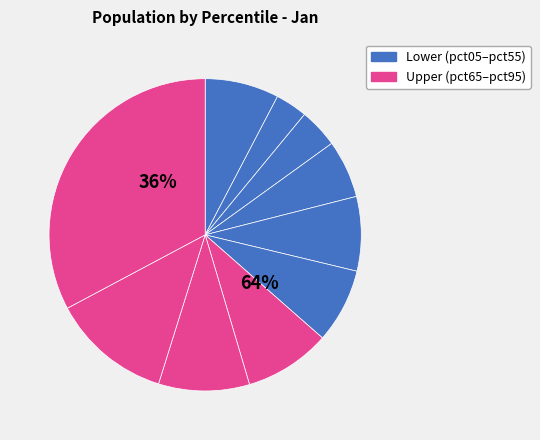

Is it true that pct55 is 1% of the pie?

False